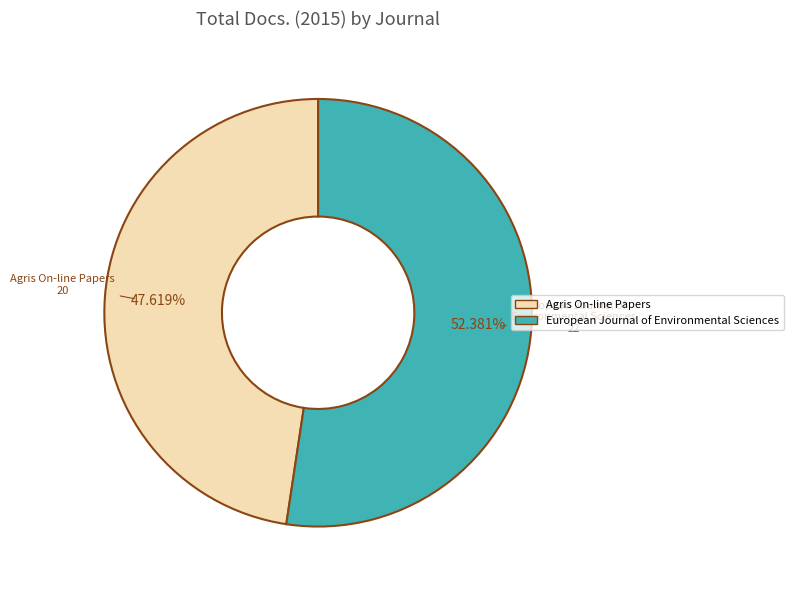

Is there a majority slice in this chart?

Yes